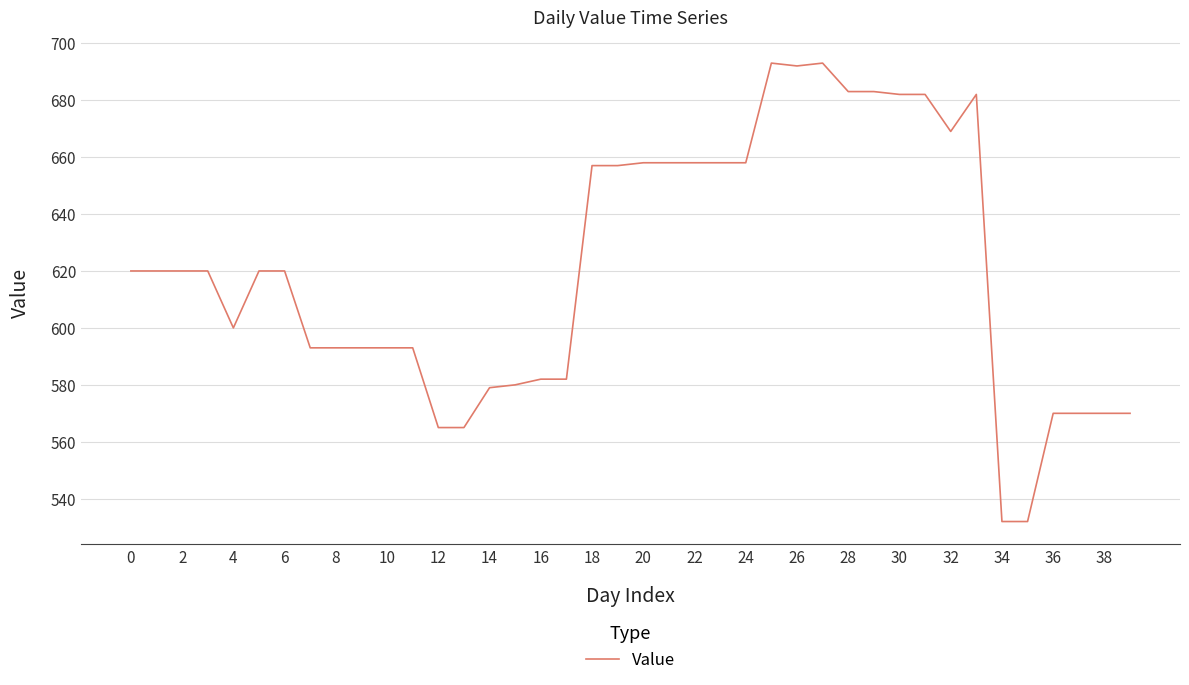

What is the difference between the maximum and minimum values?

161